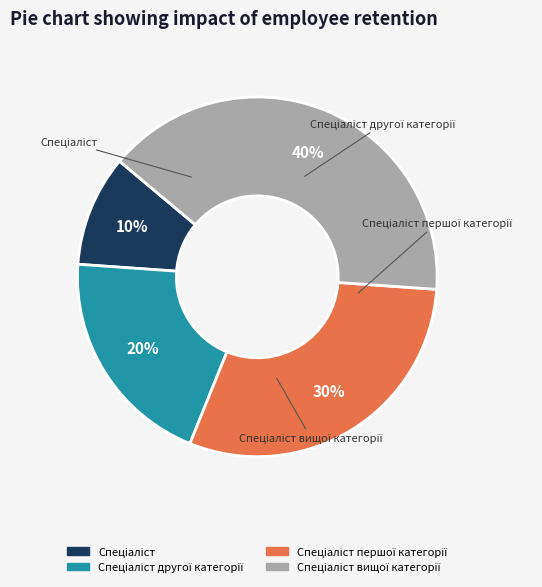

Is there a majority slice in this chart?

No